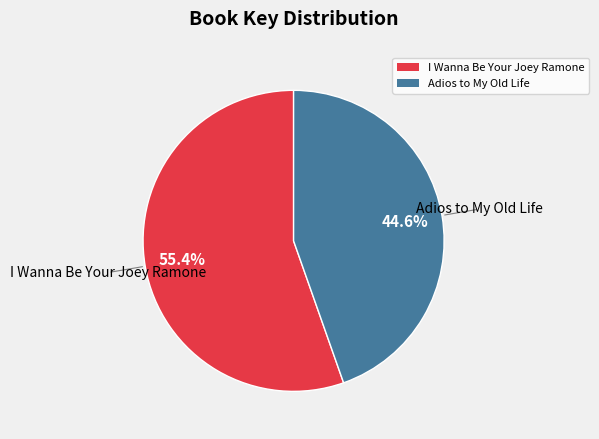

Between Adios to My Old Life and I Wanna Be Your Joey Ramone, which is larger?

I Wanna Be Your Joey Ramone